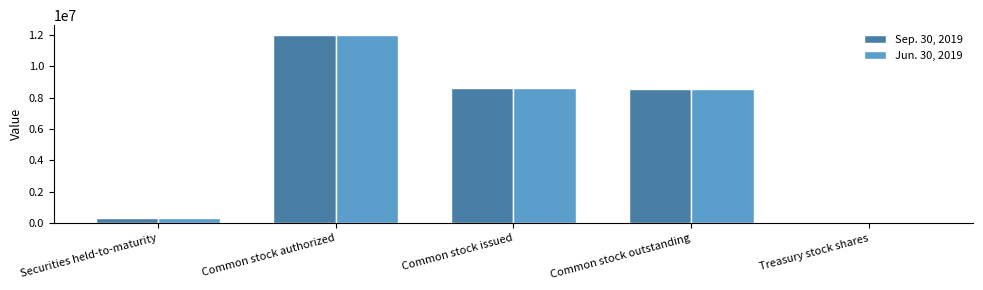

How many bars are there in total?

10